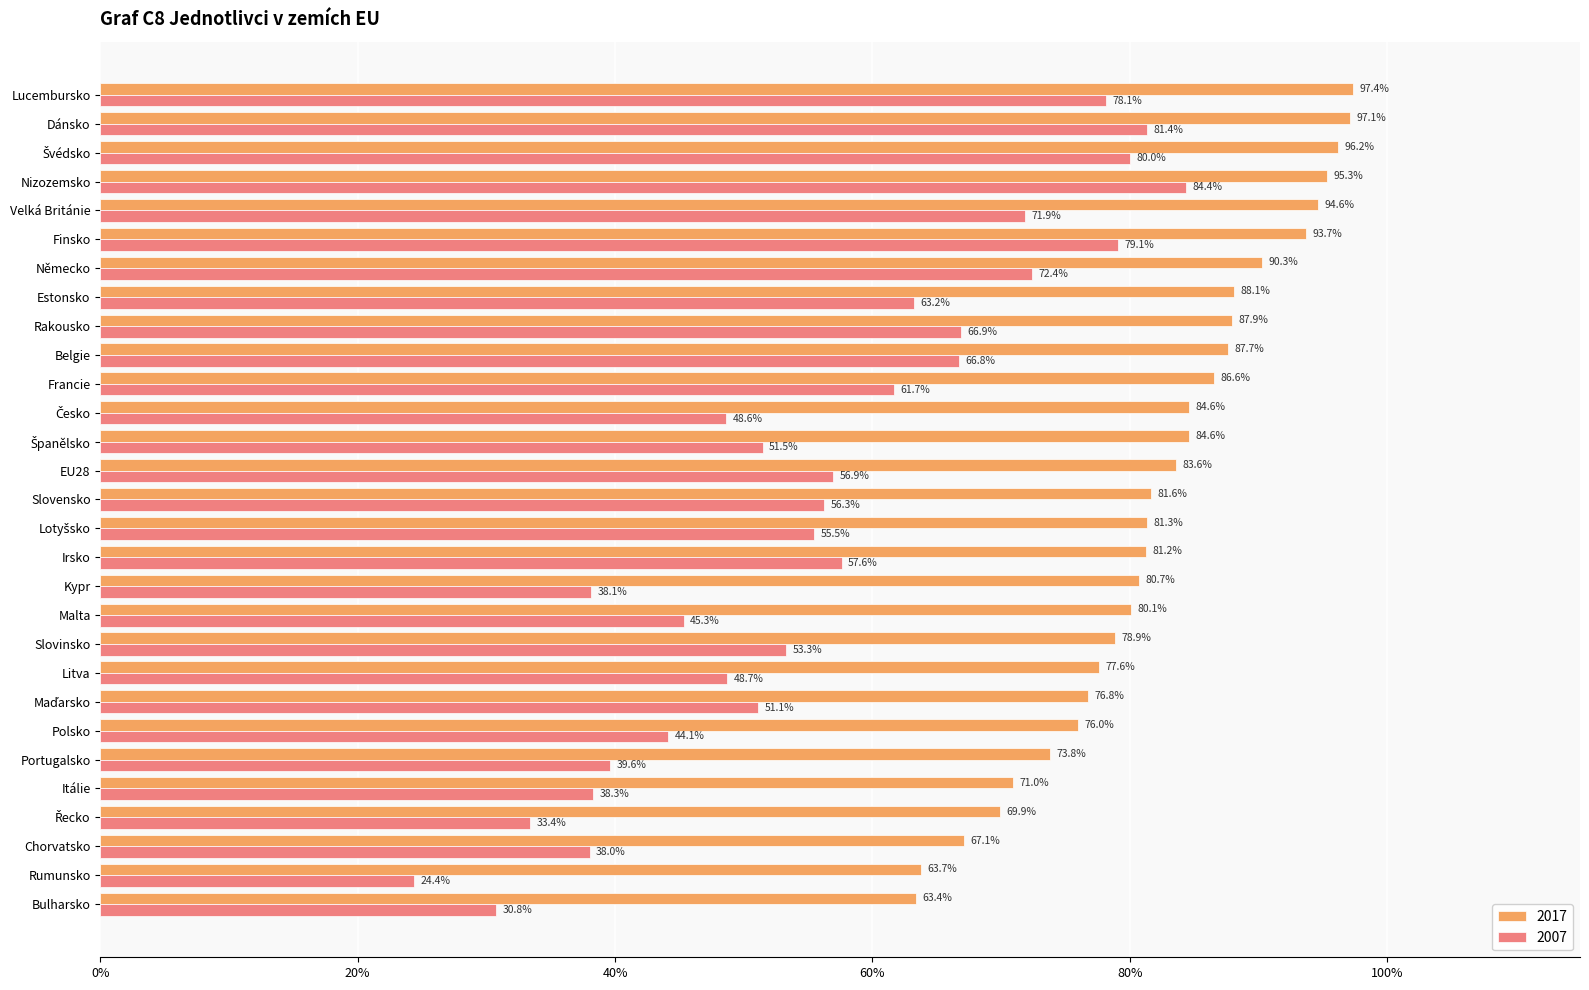

Which category has the lowest value across all series?

Rumunsko